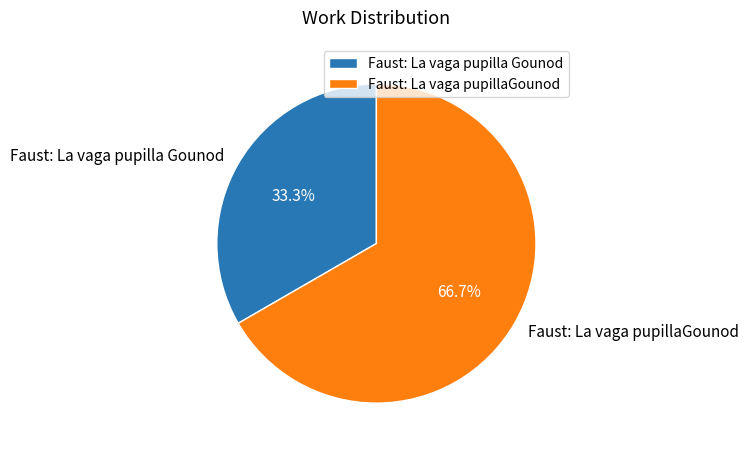

How many segments does this pie chart have?

2